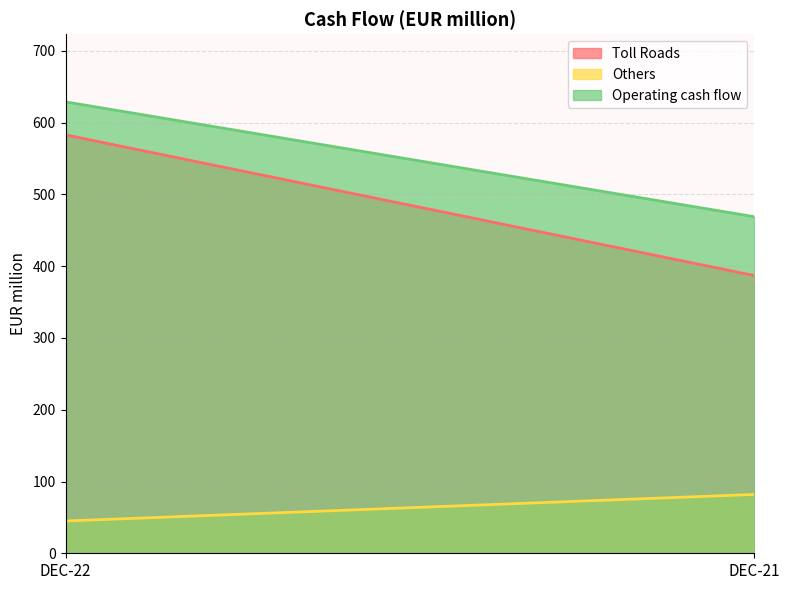

Reading right to left, transcribe all the data shown in this chart.

Toll Roads: DEC-21=387	DEC-22=583
Others: DEC-21=82	DEC-22=45
Operating cash flow: DEC-21=469	DEC-22=629